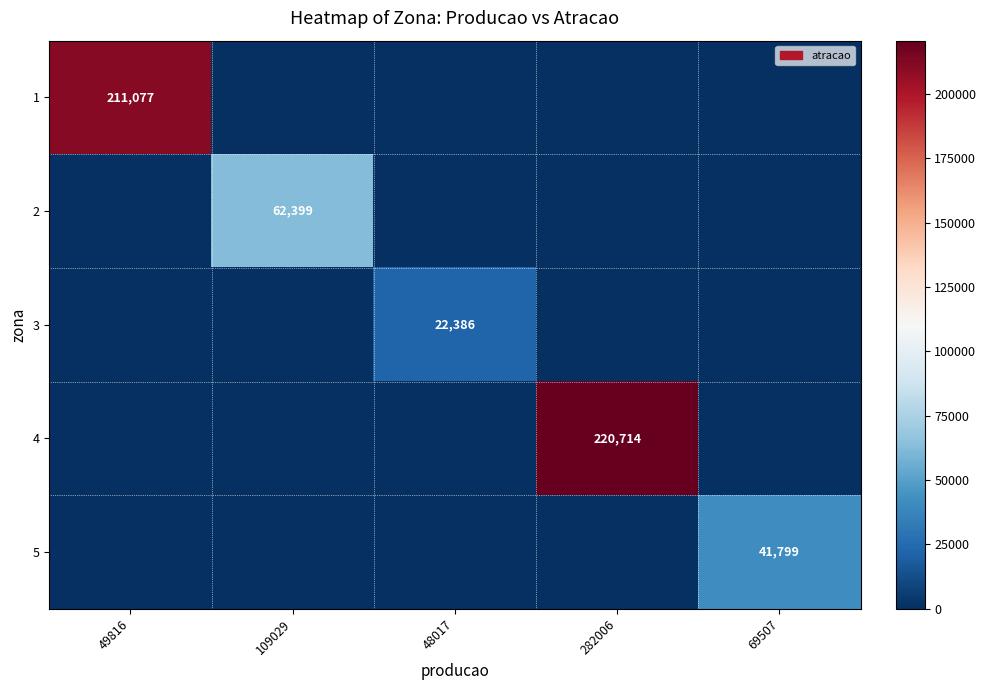

What is the difference between the highest and lowest values at 49816?

211077